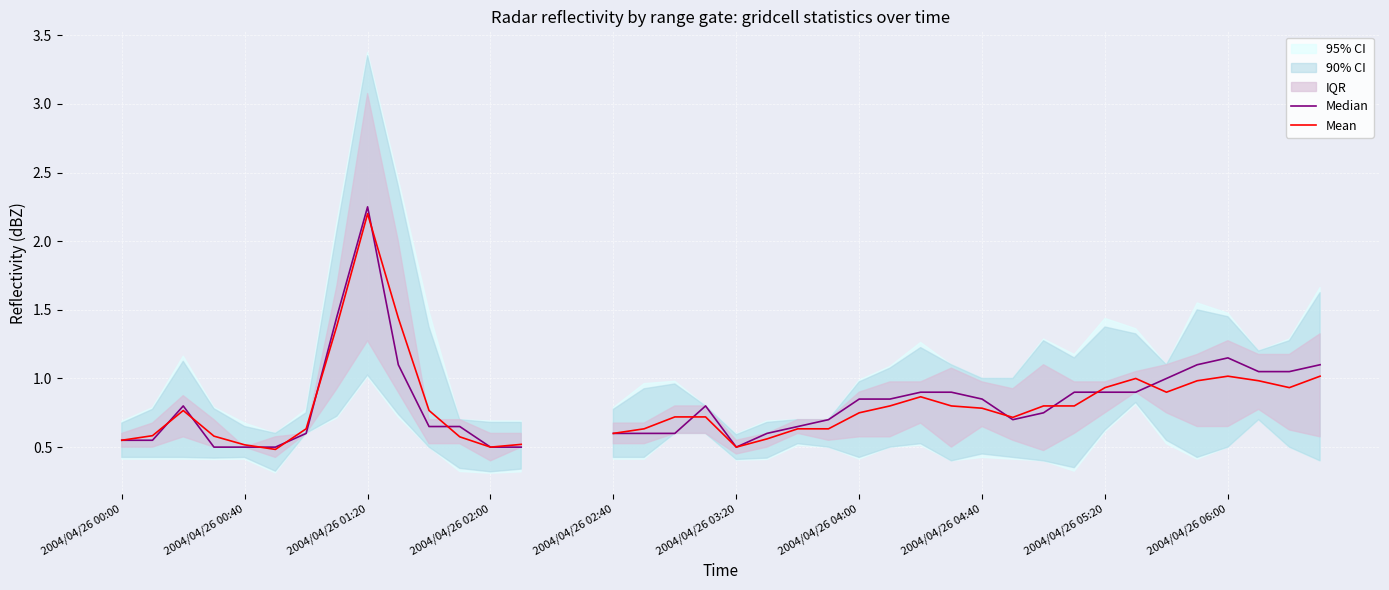

What is the value of the Mean point at the 12th from the left?

0.6